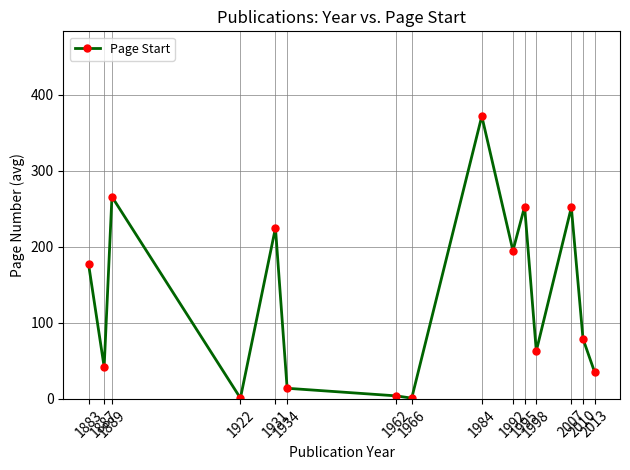

What is the approximate value at 2010?

79